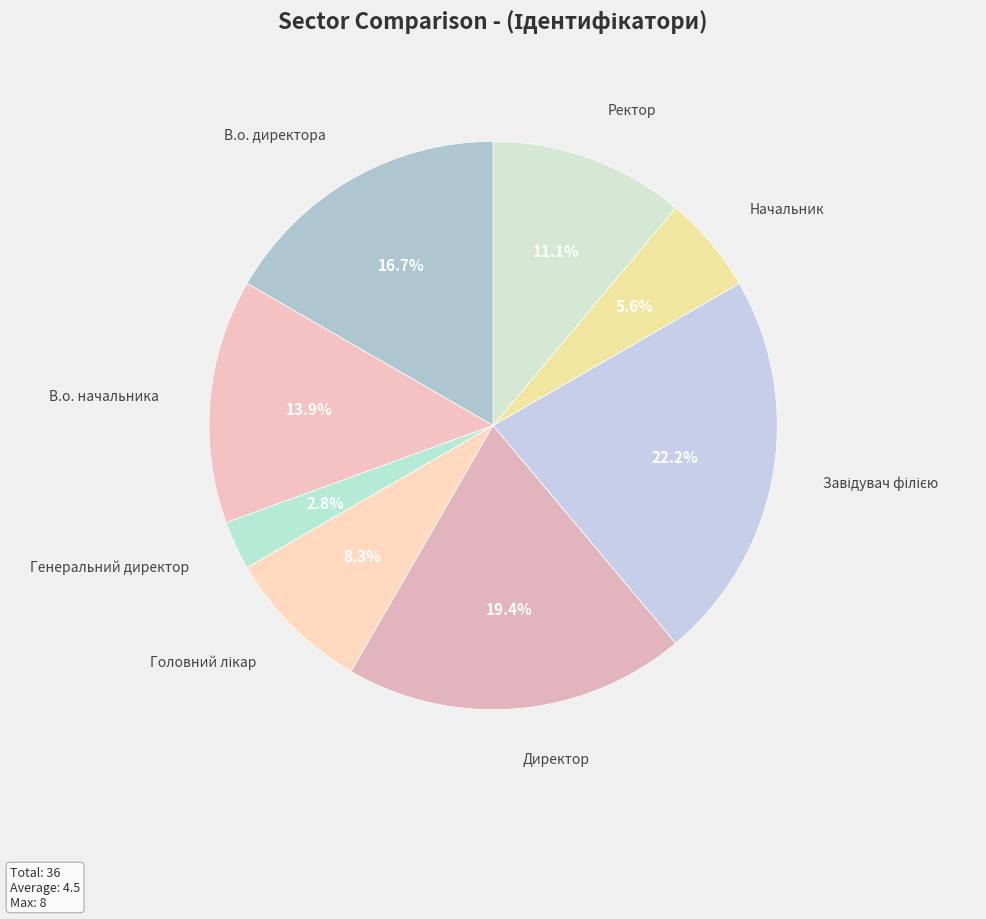

The В.о. начальника slice represents 14% of the pie. True or false?

True